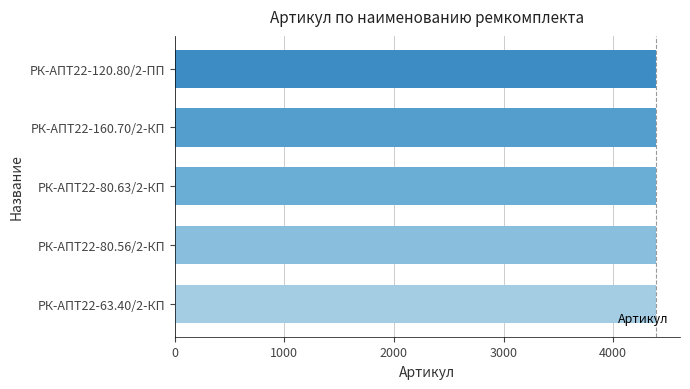

What is the ratio of the value at РК-АПТ22-160.70/2-КП to the value at РК-АПТ22-80.63/2-КП?

1.0